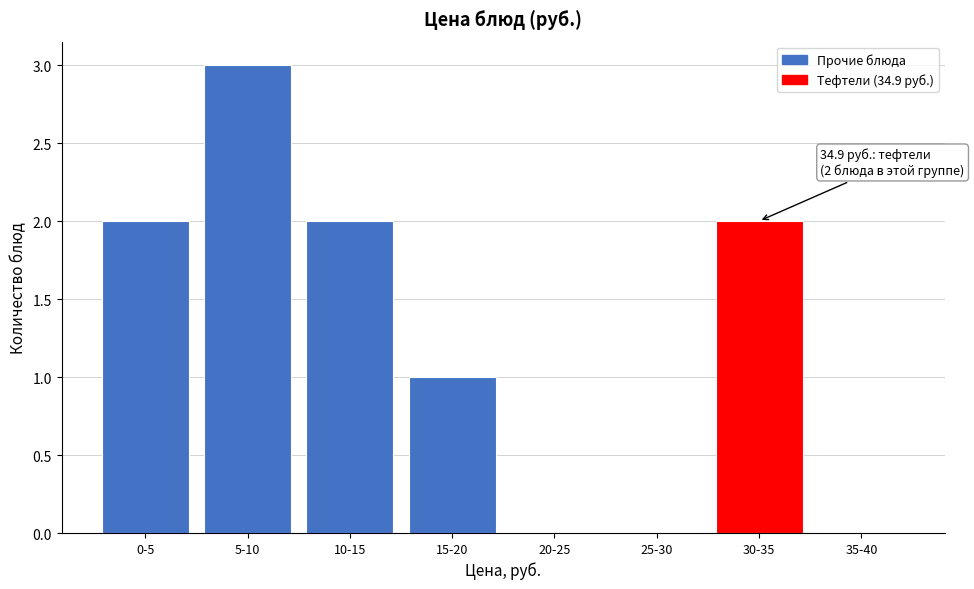

Reading left to right, extract all data points from this chart.

0-5=2	5-10=3	10-15=2	15-20=1	20-25=0	25-30=0	30-35=2	35-40=0